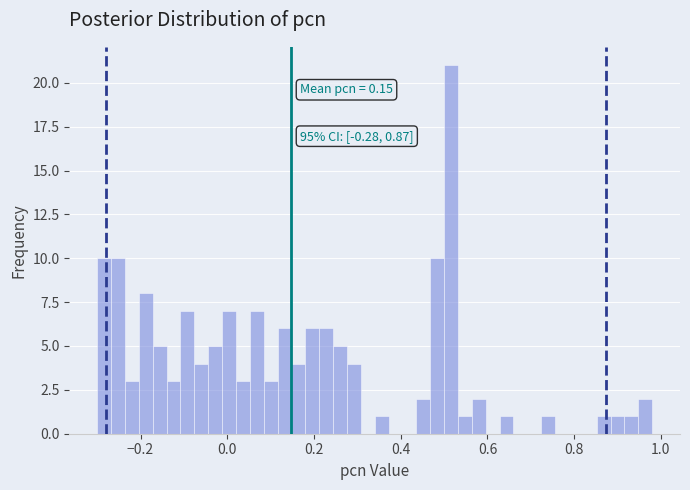

Around what value on the x-axis is the tallest bar? Give the approximate position of its centre, as read against the axis.

0.52